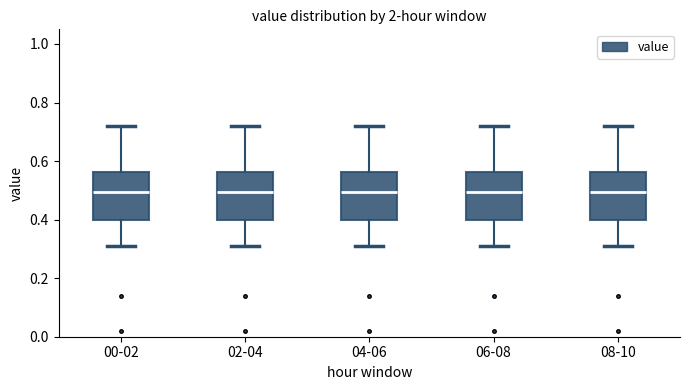

Reading left to right, transcribe this box plot: for each box, give where its median line is, the range the box spans, and where its two whiskers end, as read against the y-axis. The values are not printed on the chart, so give them approximately, as read against the axis.

00-02: median 0.50, box 0.40 to 0.56, whiskers 0.32 to 0.72
02-04: median 0.50, box 0.40 to 0.56, whiskers 0.32 to 0.72
04-06: median 0.50, box 0.40 to 0.56, whiskers 0.32 to 0.72
06-08: median 0.50, box 0.40 to 0.56, whiskers 0.32 to 0.72
08-10: median 0.50, box 0.40 to 0.56, whiskers 0.32 to 0.72